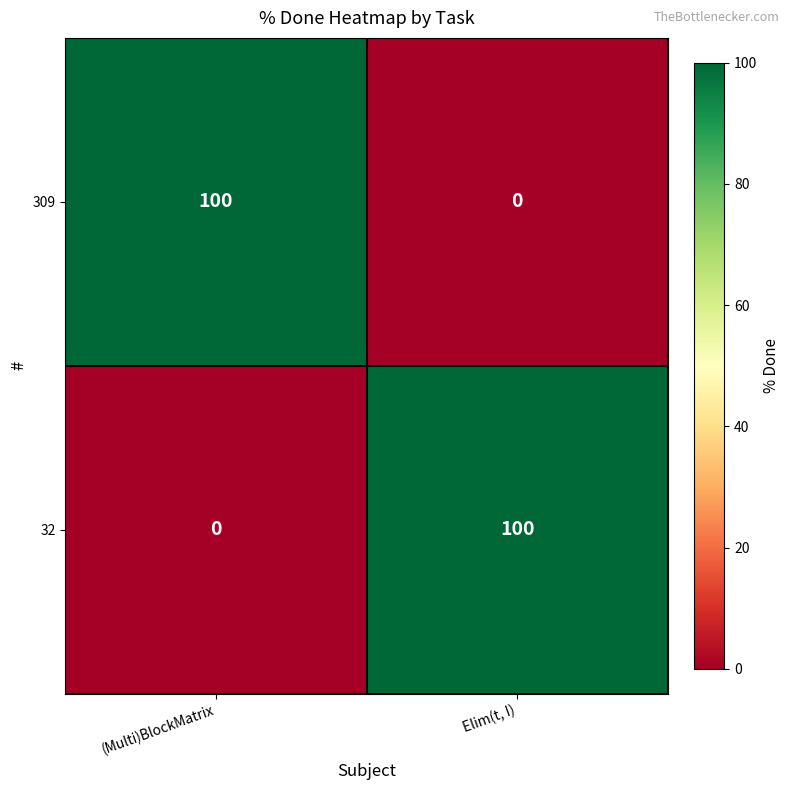

What is the greatest value displayed?

100